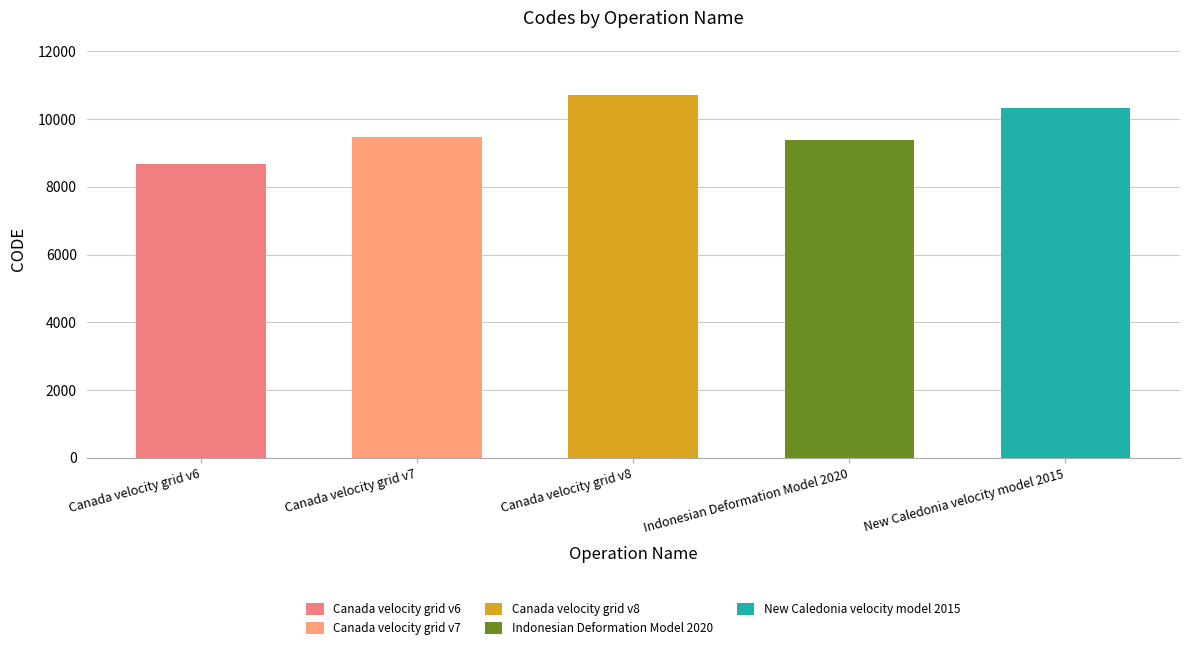

How many data points are above 9483?

2